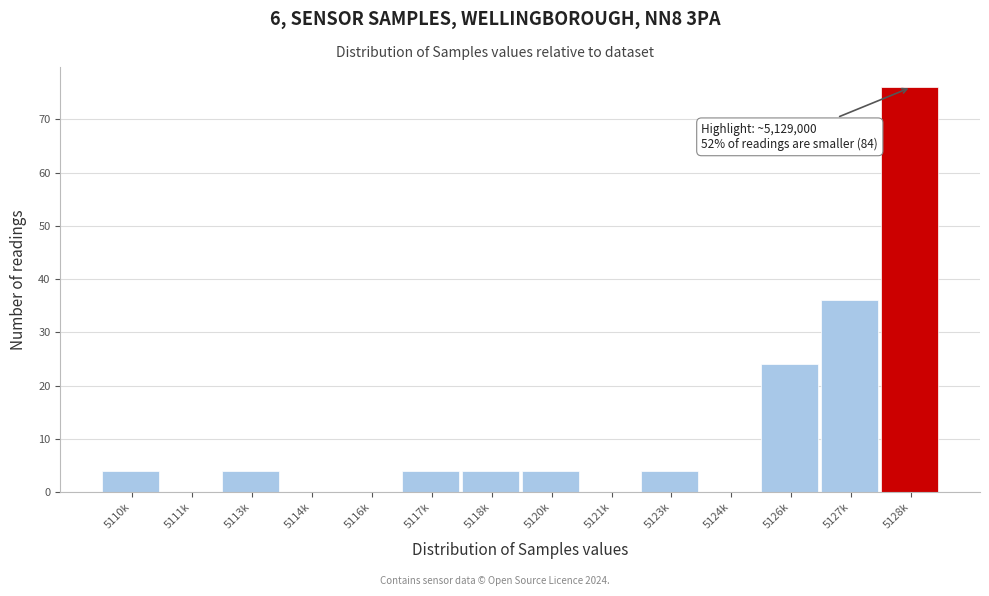

Reading left to right, what are all the values shown in this chart?

5110k=4	5111k=0	5113k=4	5114k=0	5116k=0	5117k=4	5118k=4	5120k=4	5121k=0	5123k=4	5124k=0	5126k=24	5127k=36	5128k=76